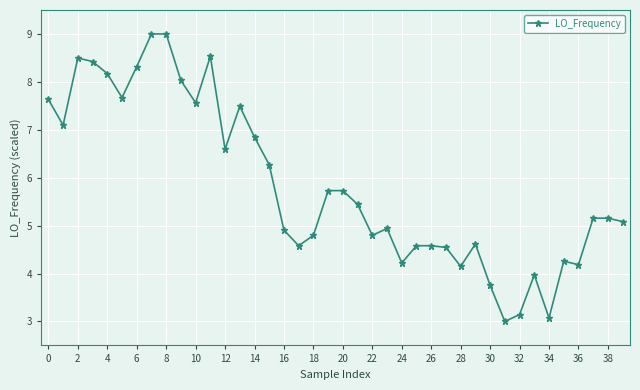

What is the difference between the second highest and minimum values?

6.0